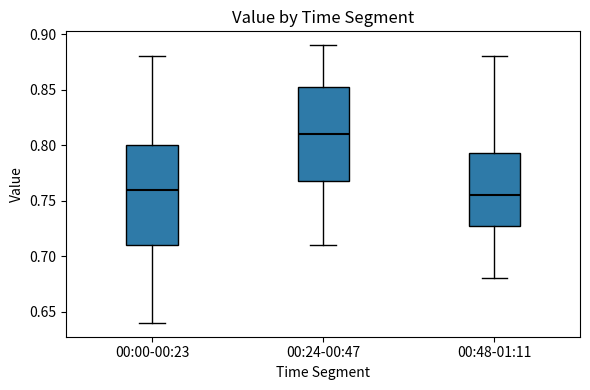

Comparing the boxes themselves (not the whiskers), which one is the tallest?

00:00-00:23